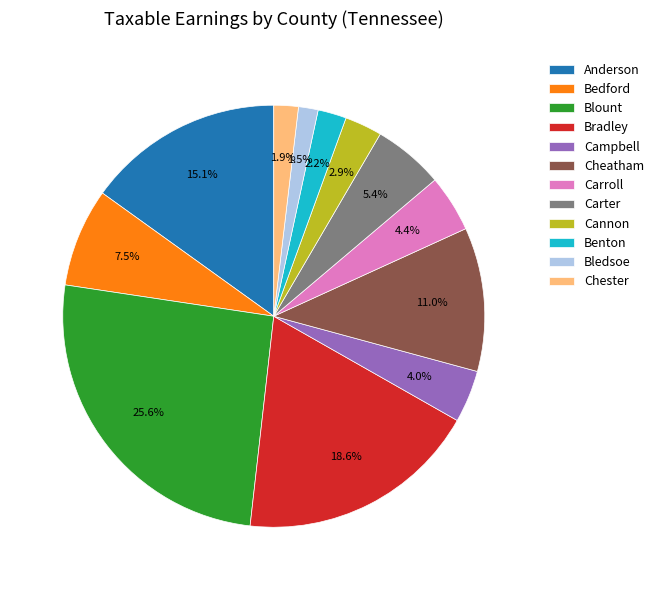

True or false: Blount accounts for 26% of the total.

True